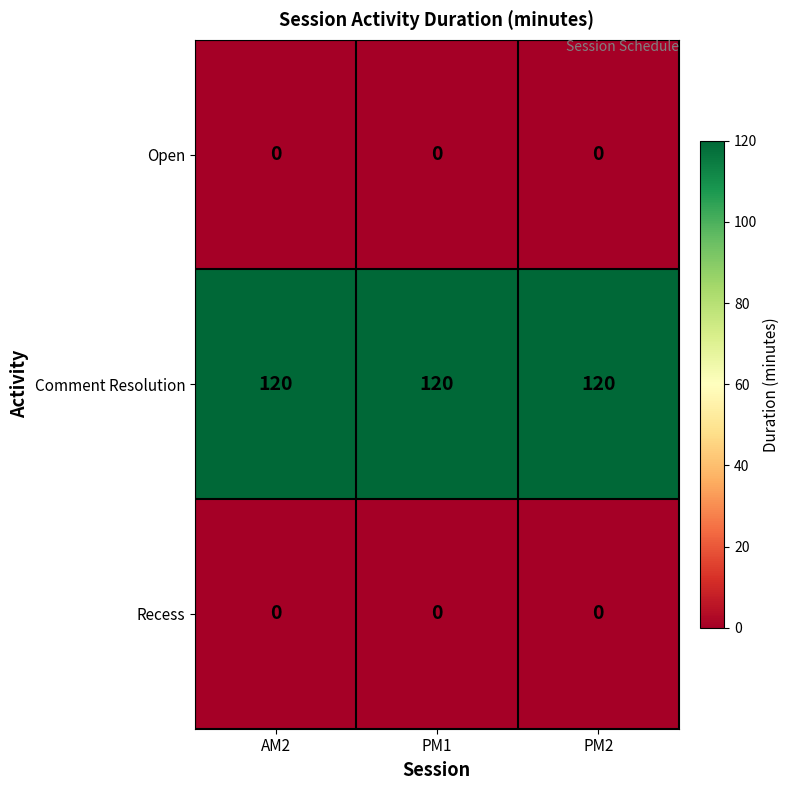

What is the difference between the highest and lowest values at PM1?

120